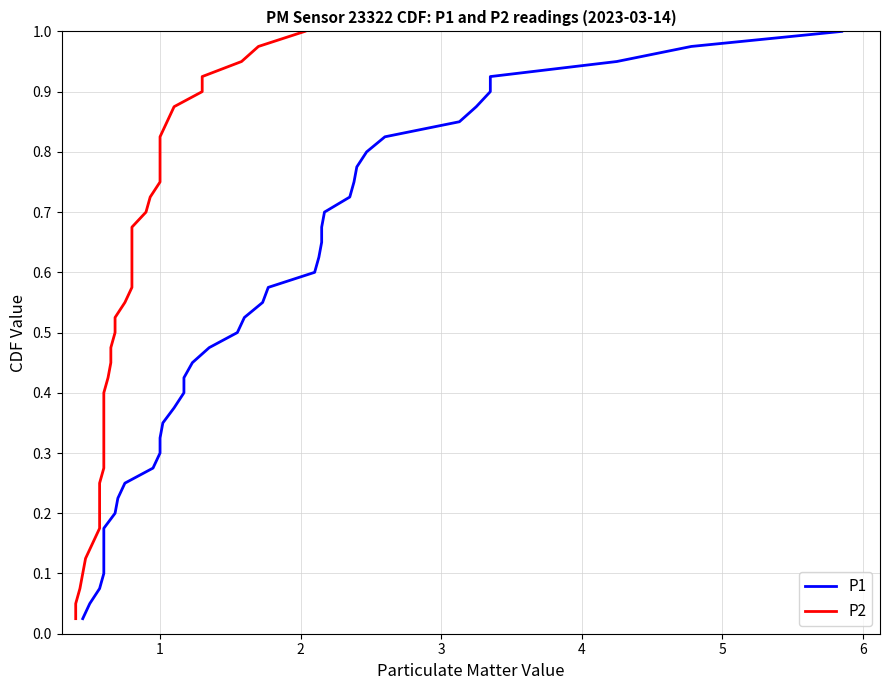

True or false: P1 and P2 intersect in this chart.

False